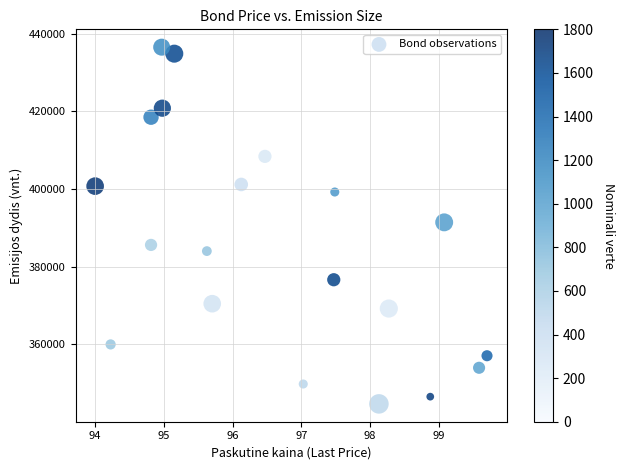

What is the range of X values (max minus min)?

5.7